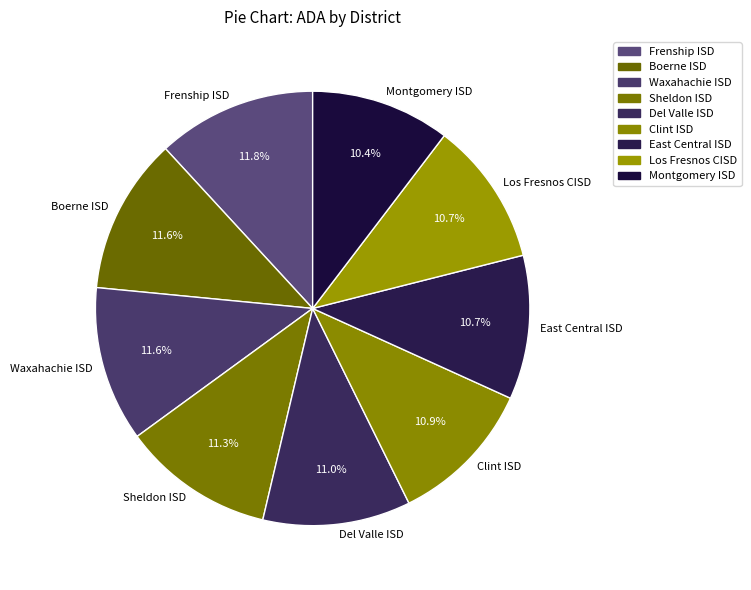

Do Del Valle ISD and East Central ISD together represent more than half of the pie?

No